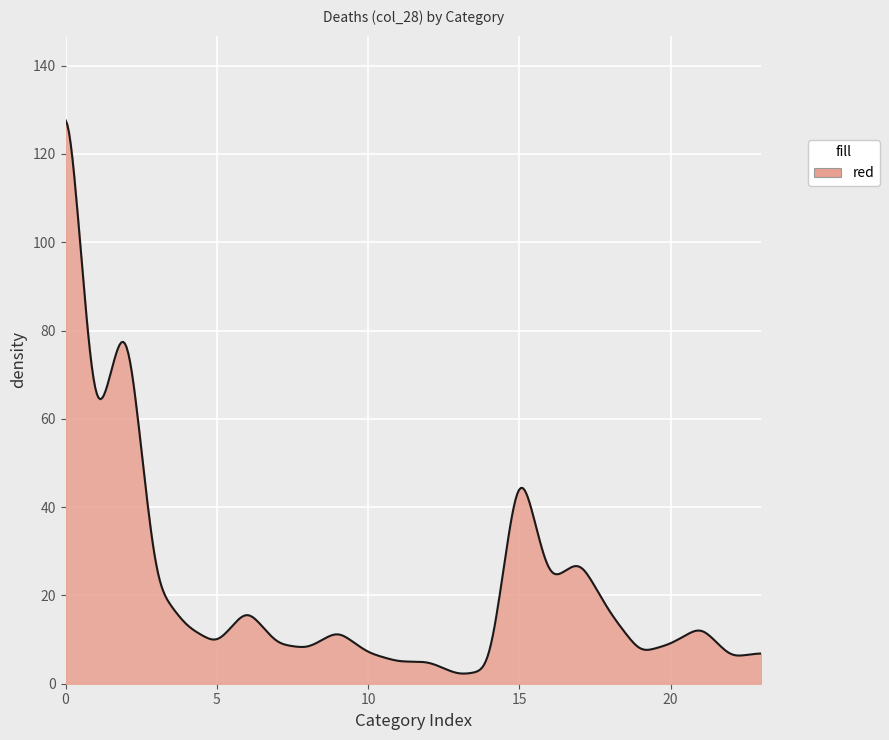

What is the greatest value displayed?

127.7